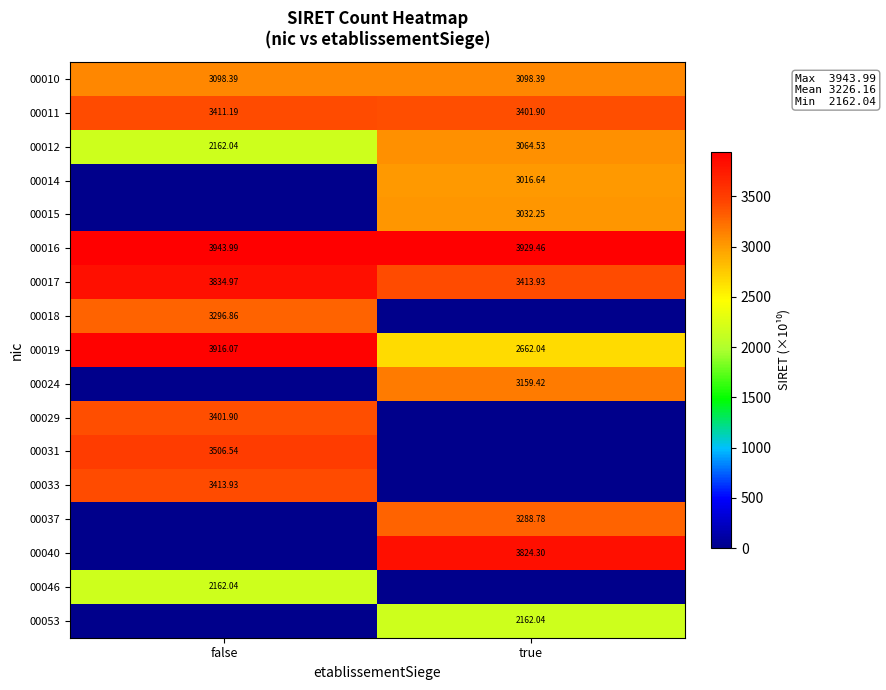

How many values in the 00012 series are below 3064?

1